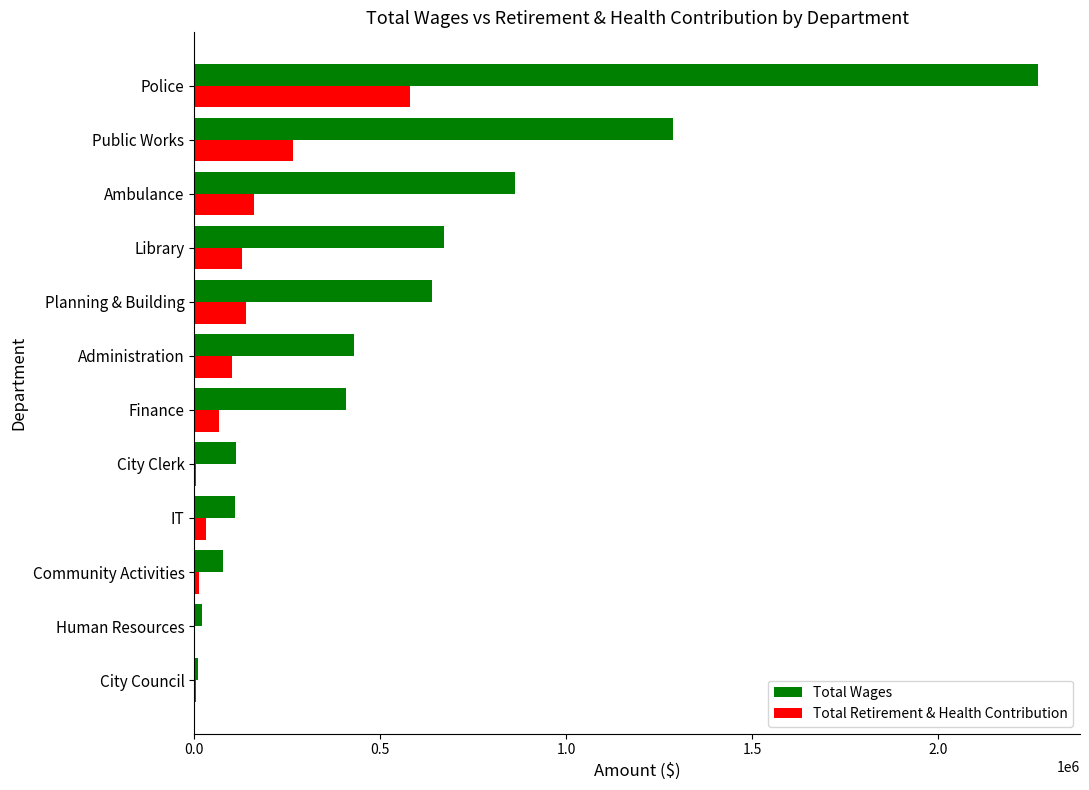

What is the sum of all Total Retirement & Health Contribution values?

1499362